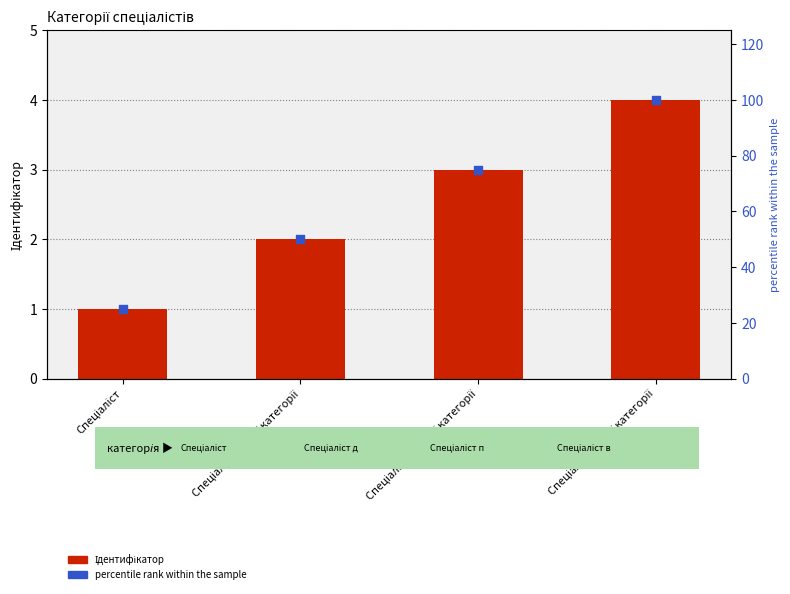

Is the value of Ідентифікатор at Спеціаліст другої категорії greater than the value of percentile rank within the sample at Спеціаліст вищої категорії?

No